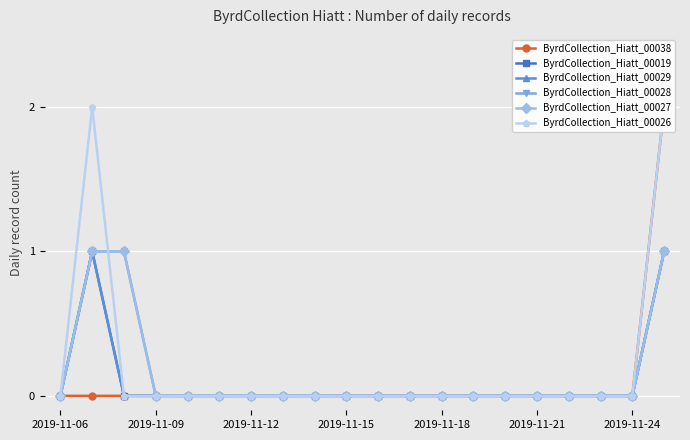

True or false: ByrdCollection_Hiatt_00019 and ByrdCollection_Hiatt_00027 cross at least once.

False